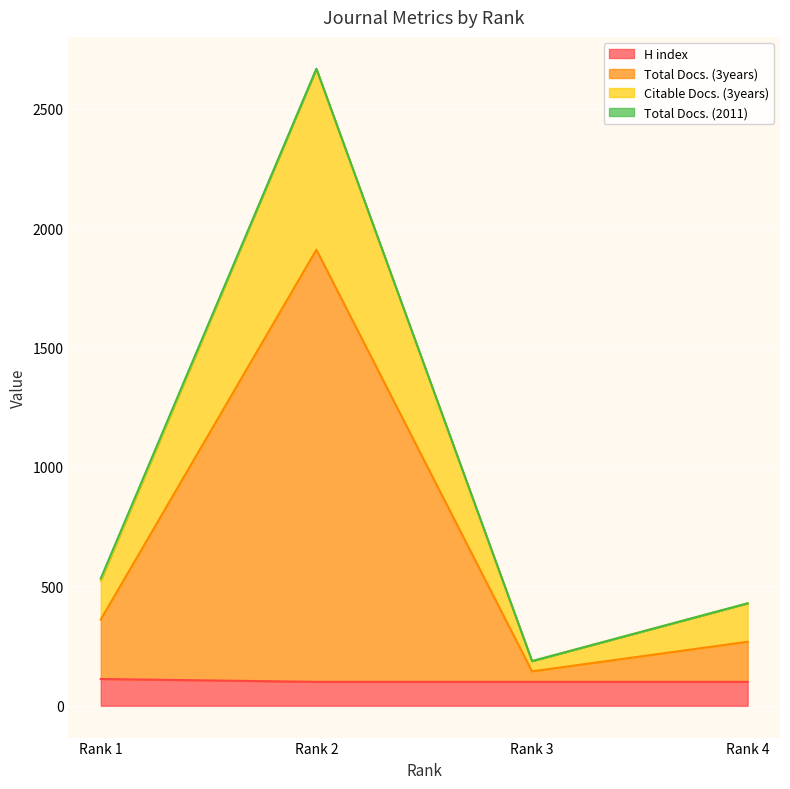

What is the lowest value of the Total Docs. (3years) series?

144